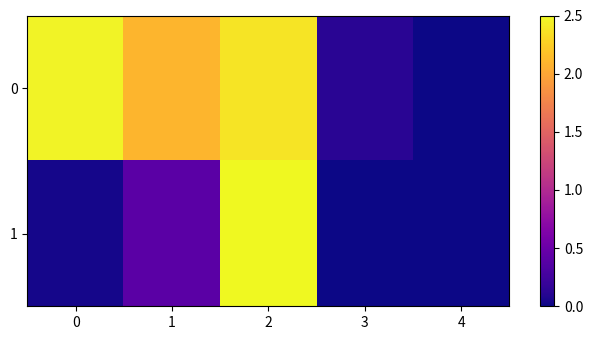

What is the total value across all series at 0?

2.5